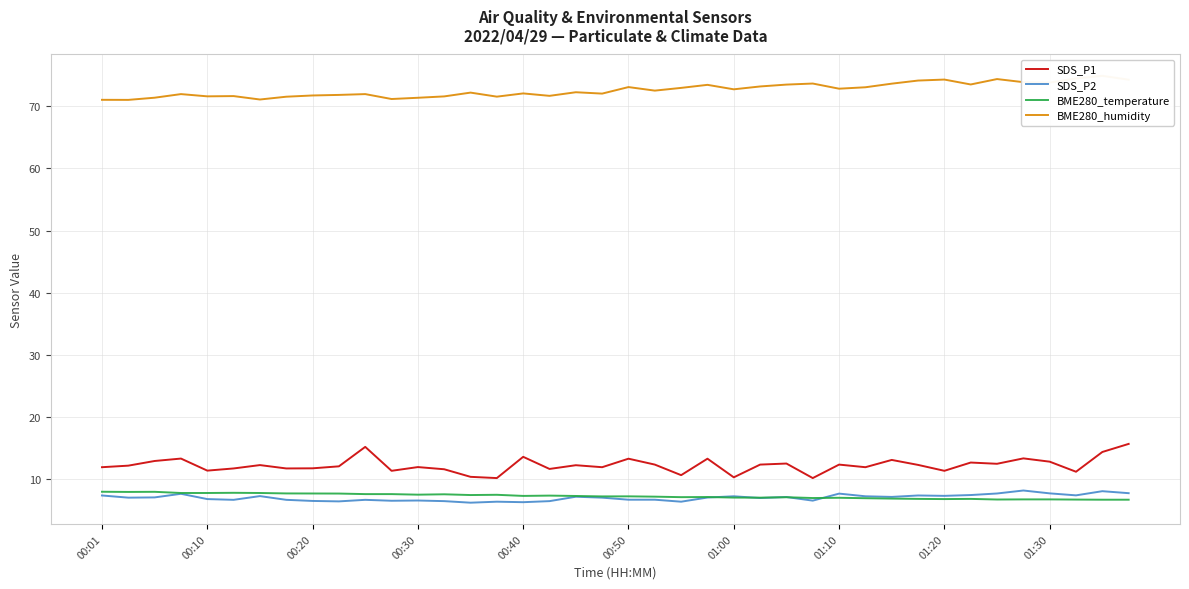

What position from the right is 19?

21